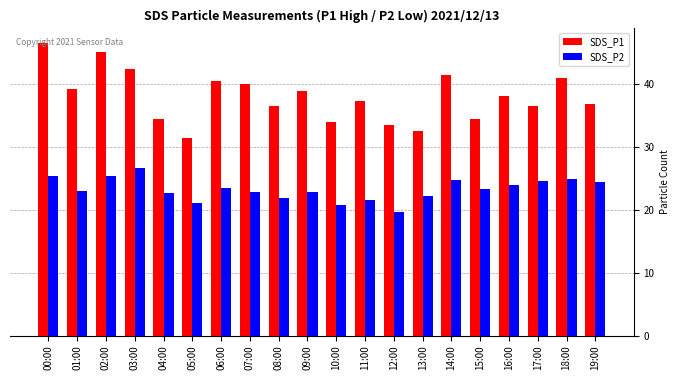

What is the sum of the SDS_P2 values at 16:00 and 12:00?

43.5